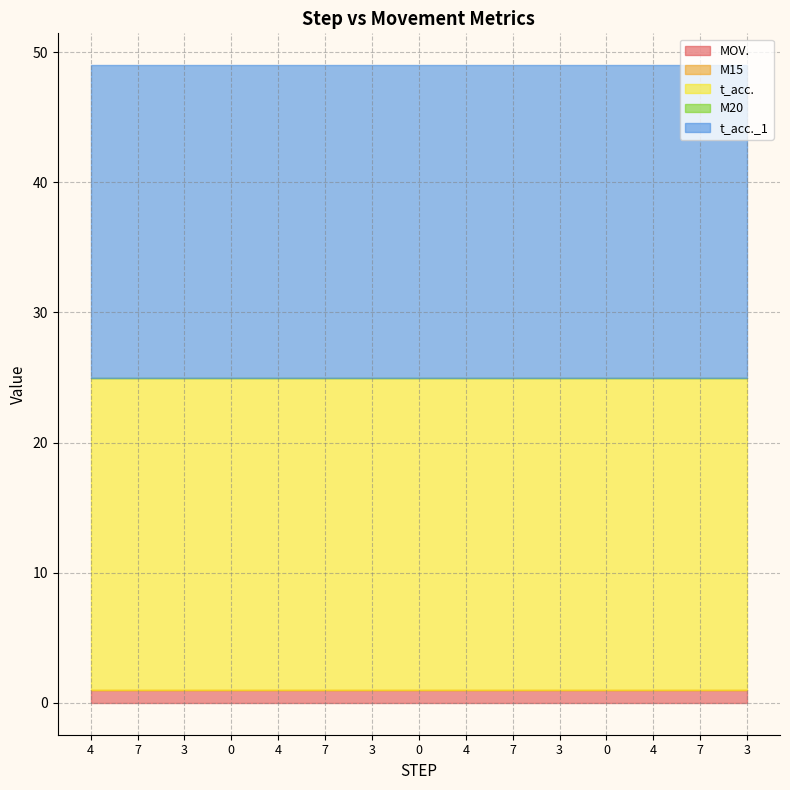

Does the chart have visible grid lines?

Yes